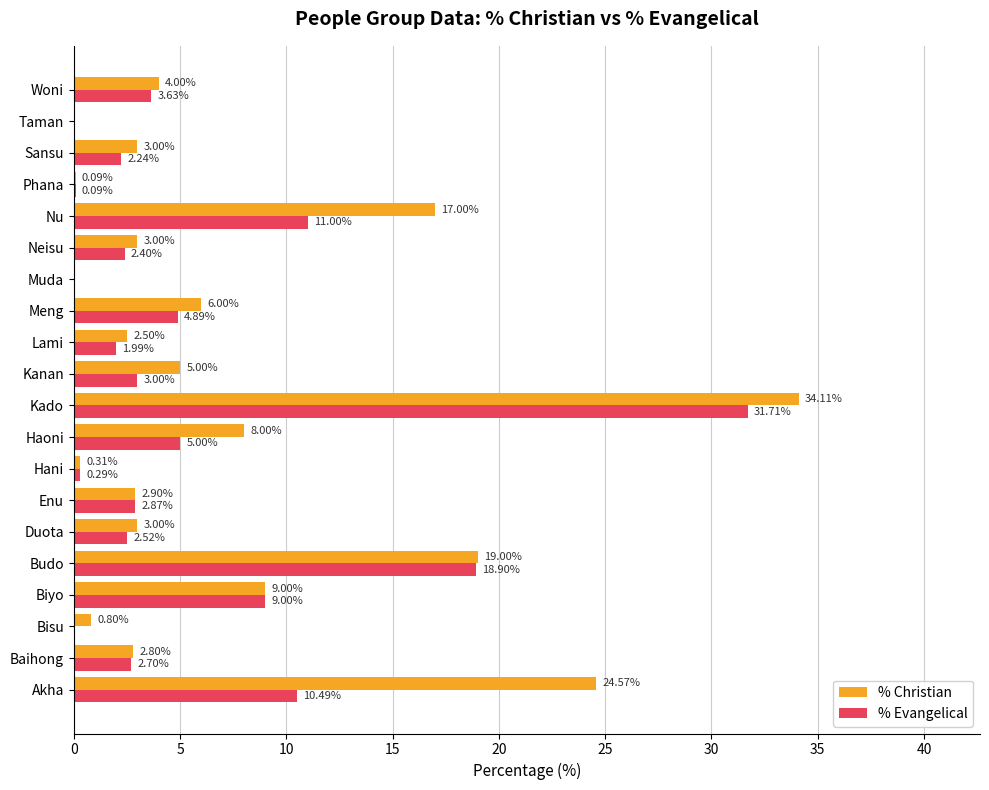

Which series has the largest total across all categories?

% Christian